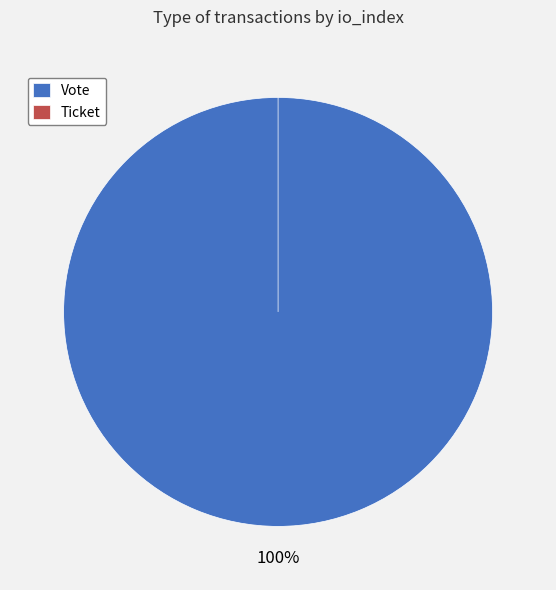

Is there any slice that represents more than half of the pie?

Yes